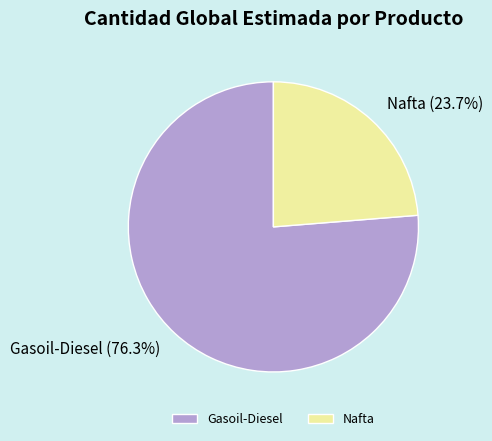

Is the sum of Nafta and Gasoil-Diesel greater than half?

Yes